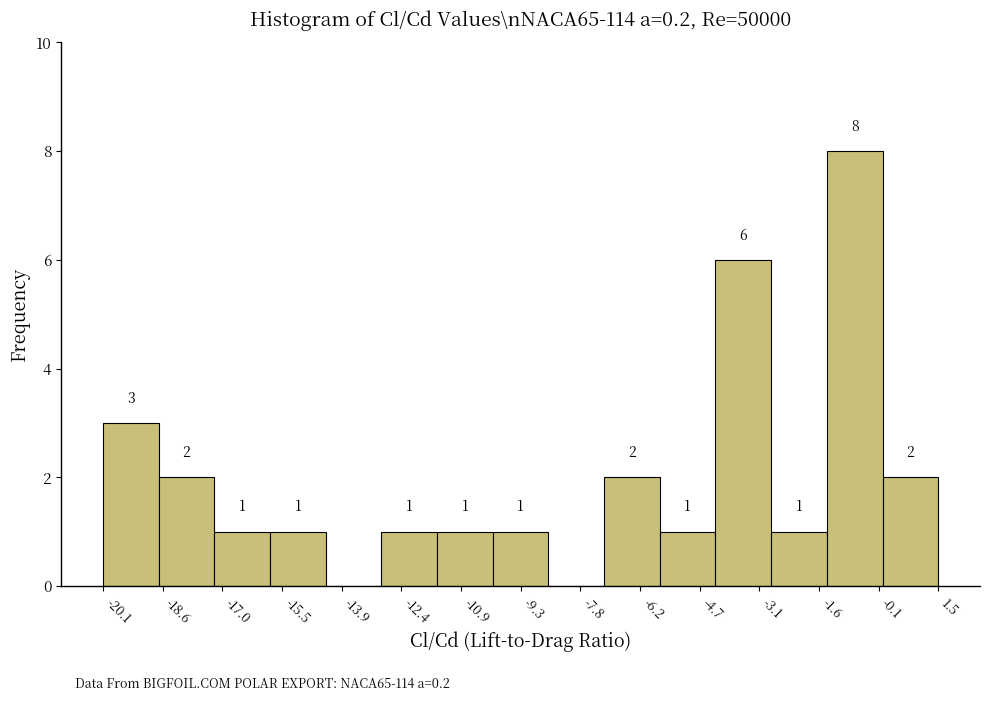

Over which range of the x-axis is the bar tallest?

-1.4 to 0.0